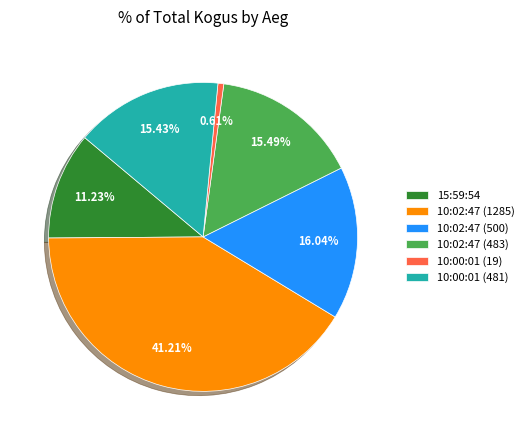

Is it true that 10:02:47 (500) is 24% of the pie?

False